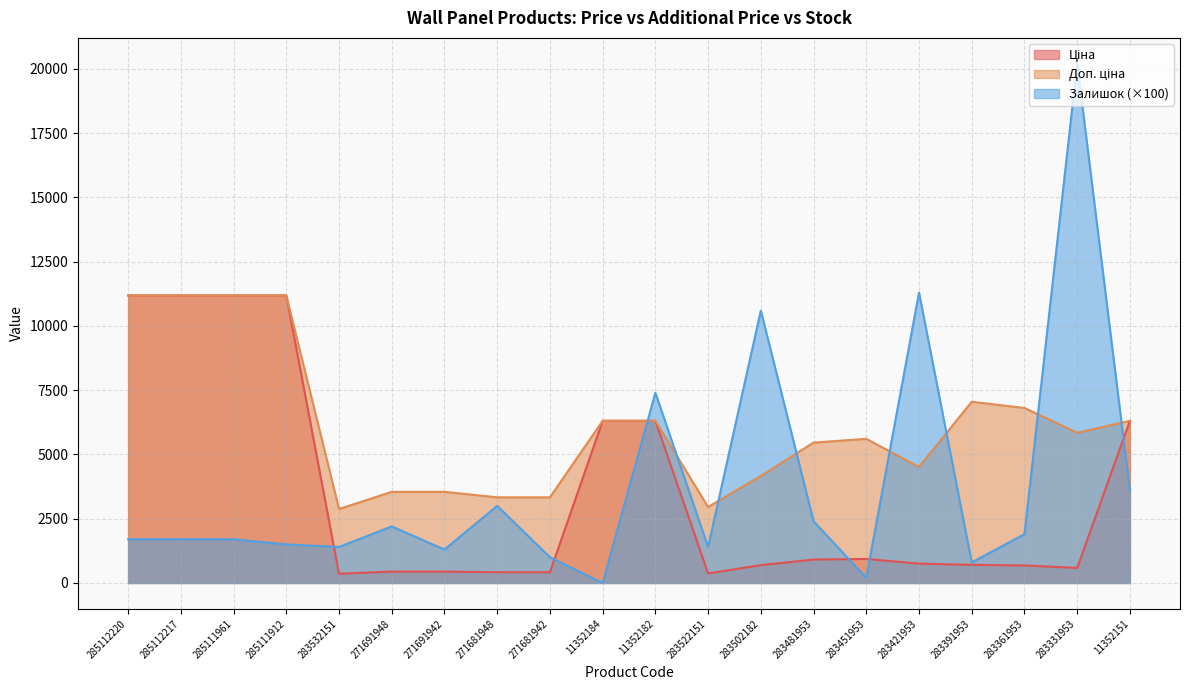

Between 285112220 and 271681942, which series saw the biggest shift?

Ціна